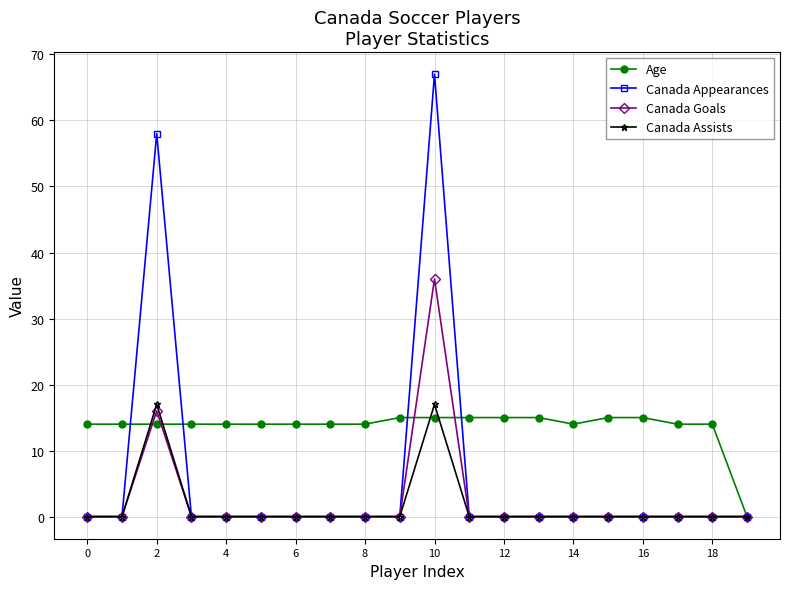

What is the maximum value shown in the chart?

67